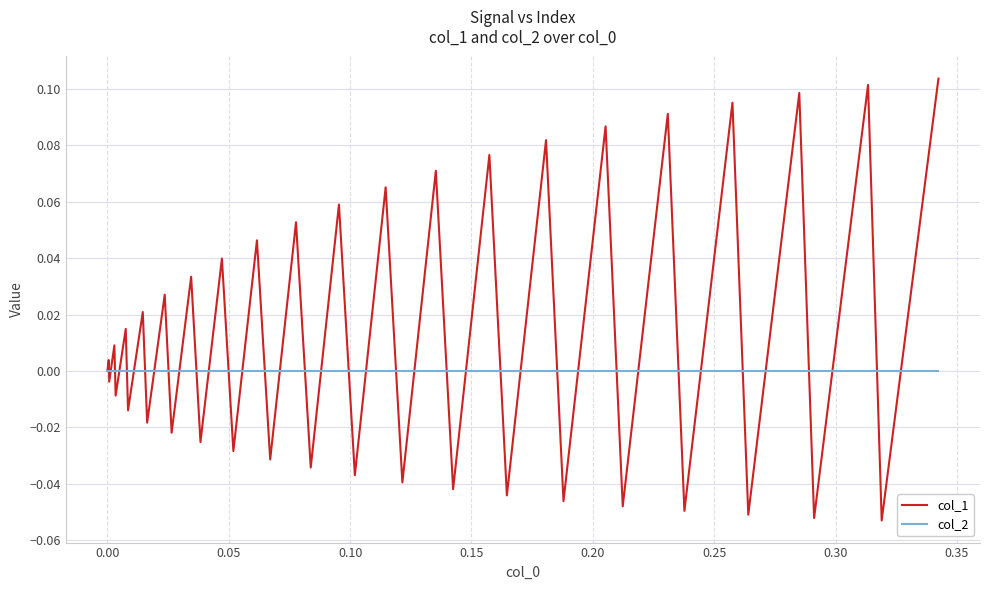

Which series has the largest total across all categories?

col_1